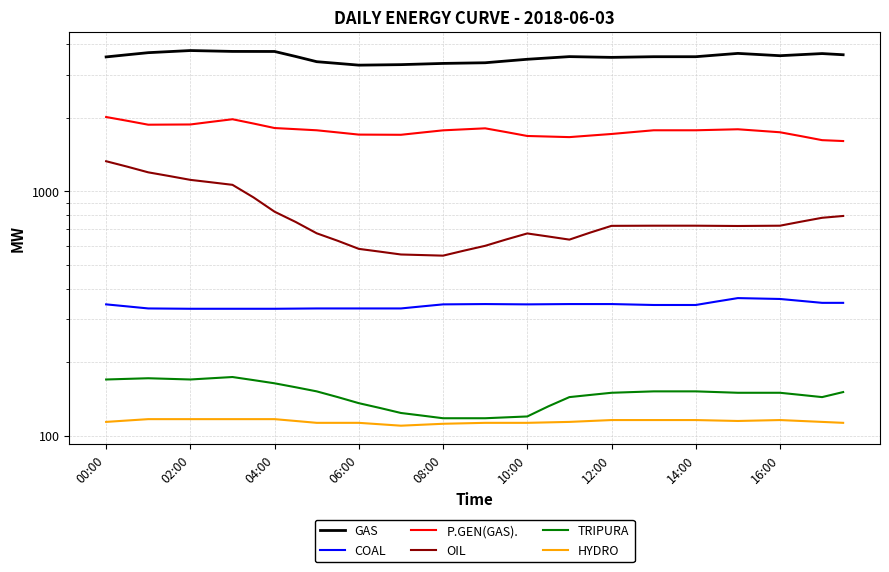

True or false: COAL has more than 2 interior local peaks.

False